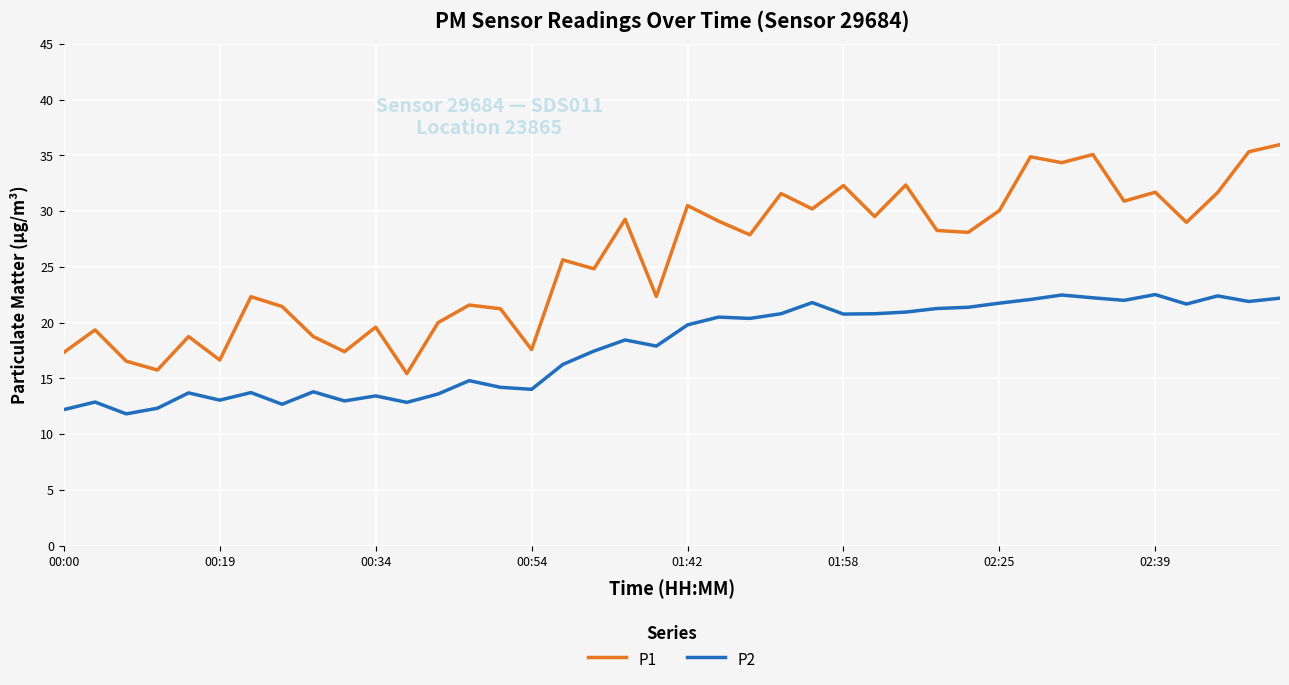

Rank the series by their maximum value, from lowest to highest.

P2, P1